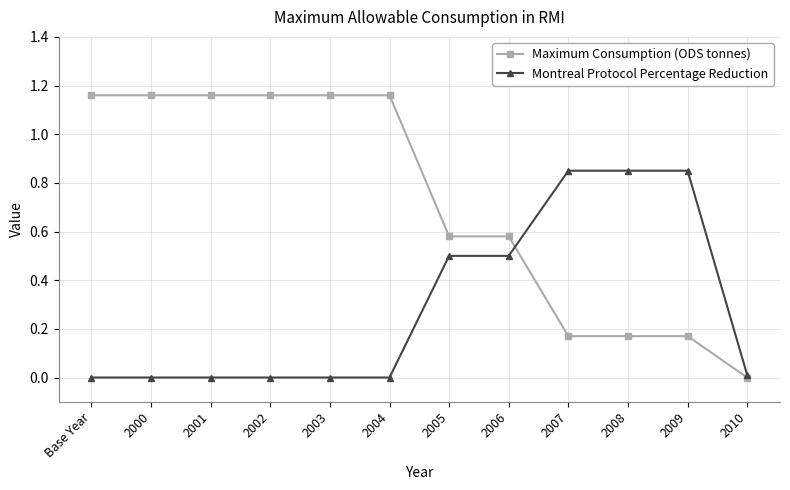

At which label does Maximum Consumption (ODS tonnes) first exceed 1?

Base Year